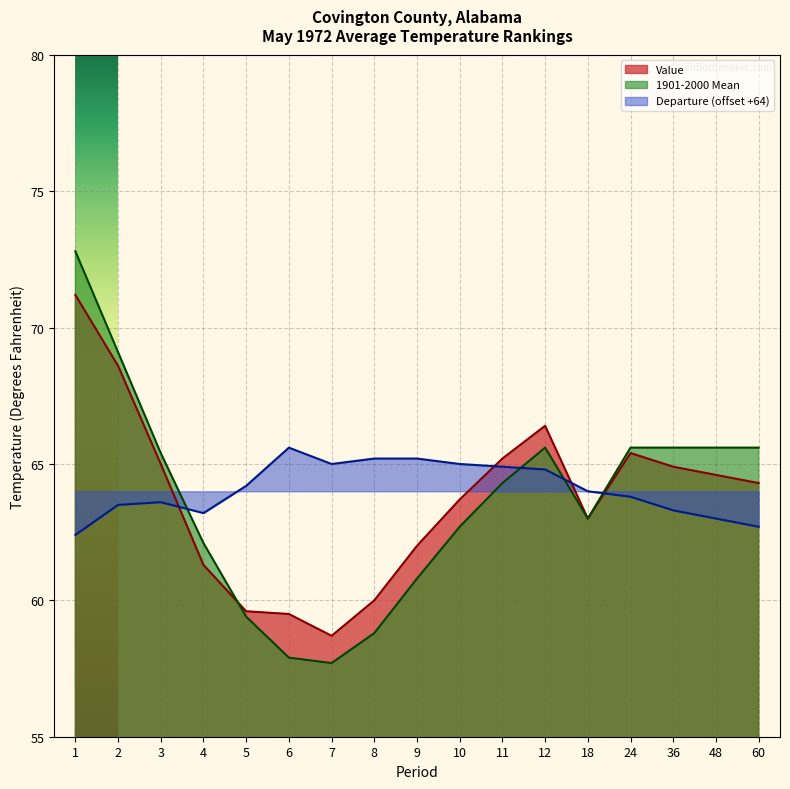

List the series in order of their peak value, lowest first.

Departure (offset +64), Value, 1901-2000 Mean